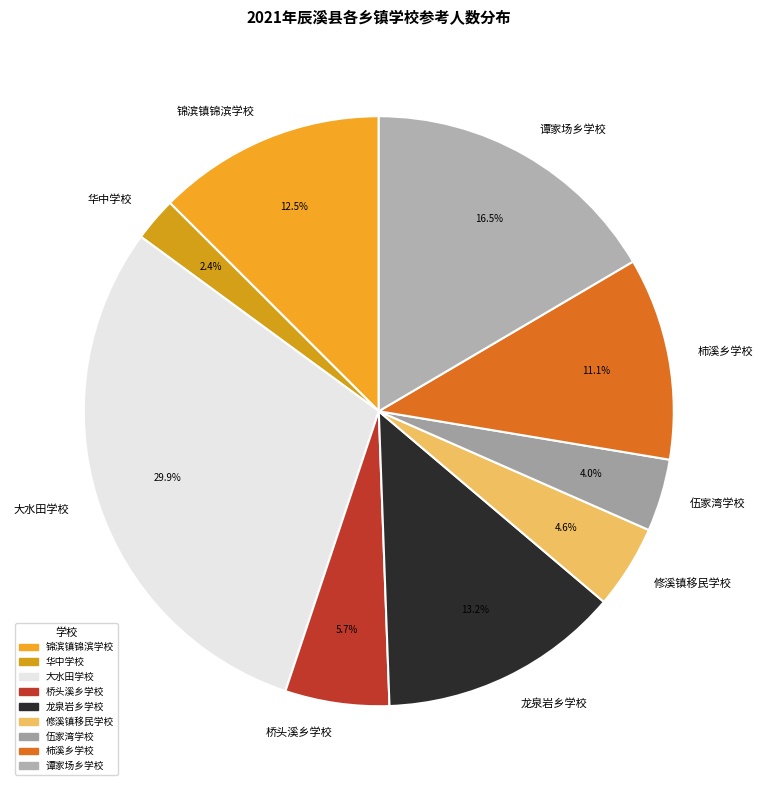

Between 锦滨镇锦滨学校 and 大水田学校, which is larger?

大水田学校